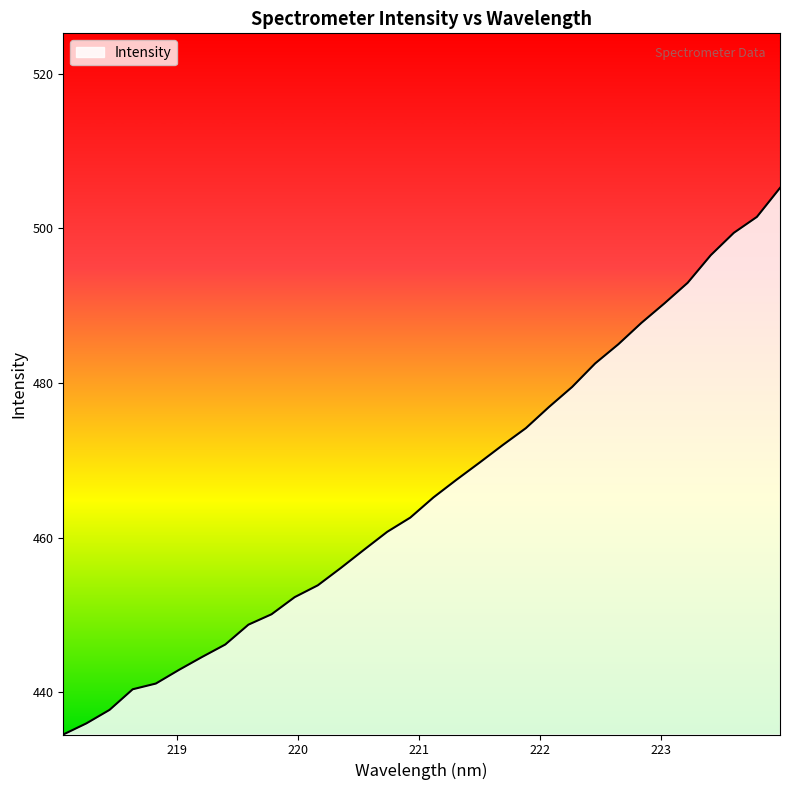

What is the difference between the maximum and minimum values?

70.7